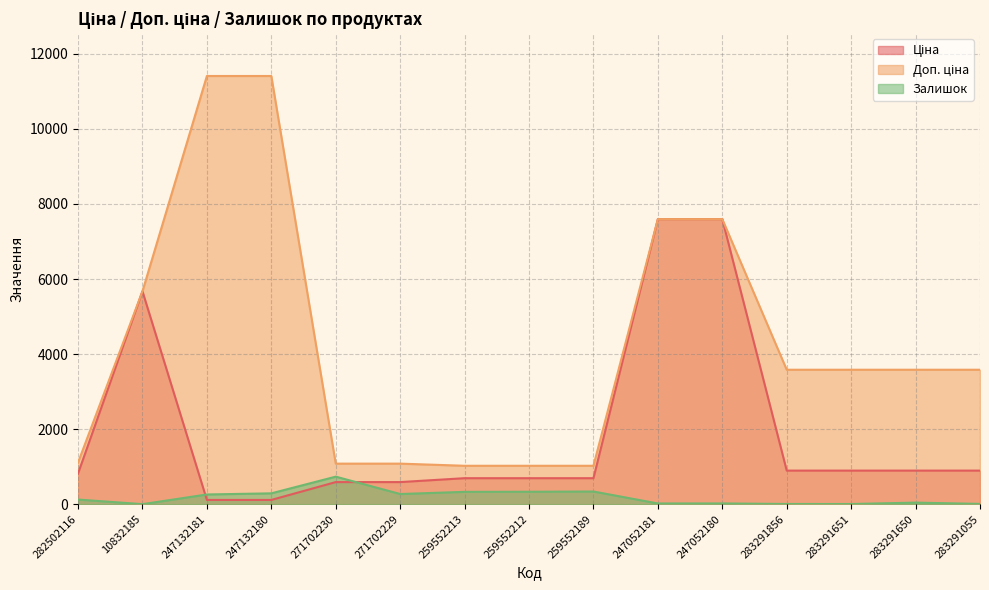

At which label does Залишок first exceed 125?

247132181